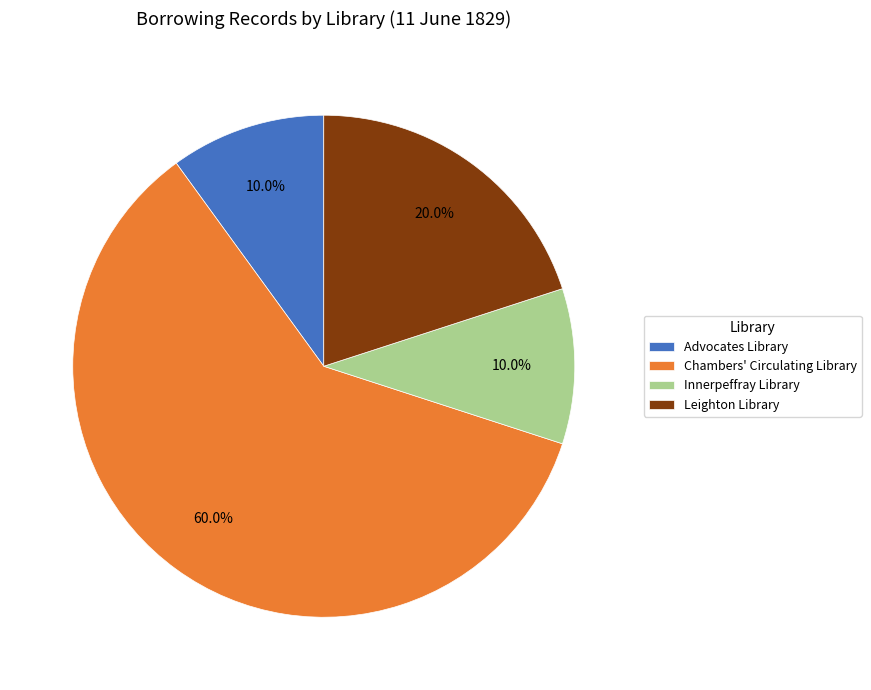

Which category accounts for the majority?

Chambers' Circulating Library